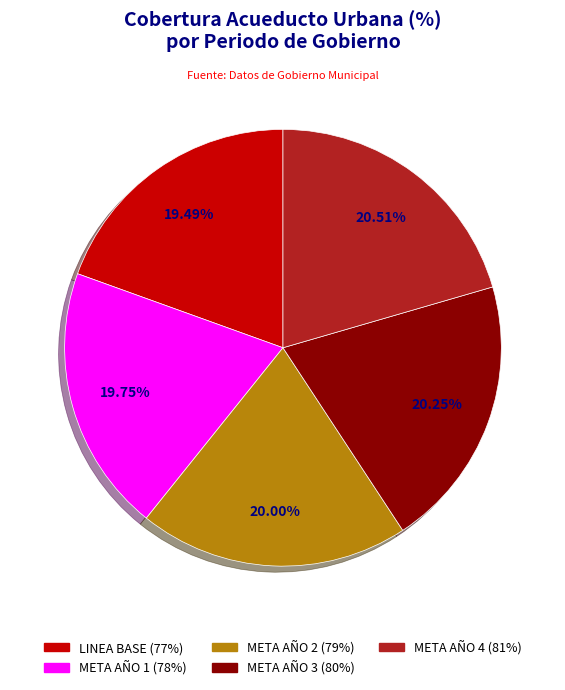

Does META AÑO 1 represent more than half of the total?

No